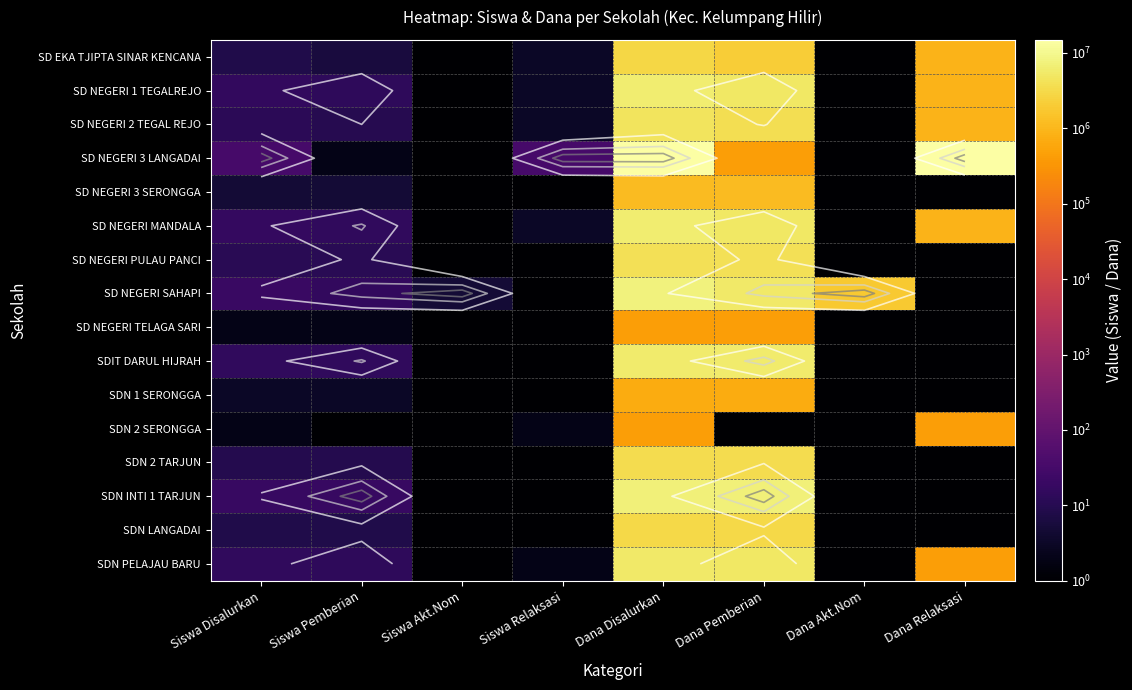

Rank the series by their maximum value, from lowest to highest.

SD NEGERI TELAGA SARI, SDN 2 SERONGGA, SDN 1 SERONGGA, SD NEGERI 3 SERONGGA, SD EKA TJIPTA SINAR KENCANA, SDN LANGADAI, SDN 2 TARJUN, SD NEGERI PULAU PANCI, SD NEGERI 2 TEGAL REJO, SDN PELAJAU BARU, SDIT DARUL HIJRAH, SD NEGERI 1 TEGALREJO, SD NEGERI MANDALA, SDN INTI 1 TARJUN, SD NEGERI SAHAPI, SD NEGERI 3 LANGADAI